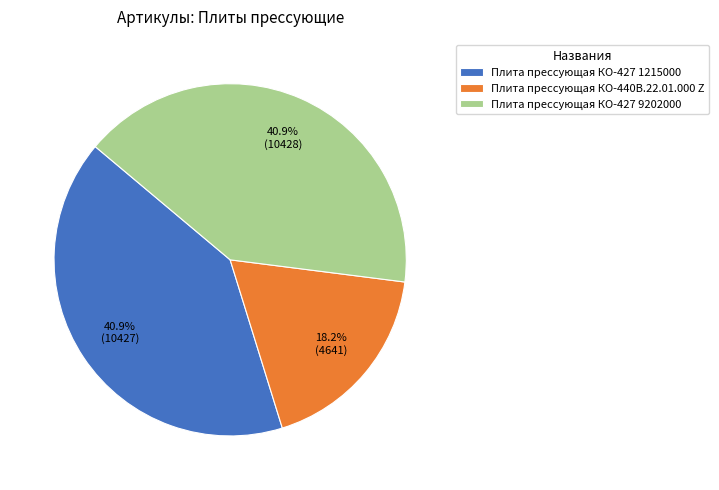

What is the ratio of the value at Плита прессующая КО-440В.22.01.000 Z to the value at Плита прессующая КО-427 9202000?

0.4